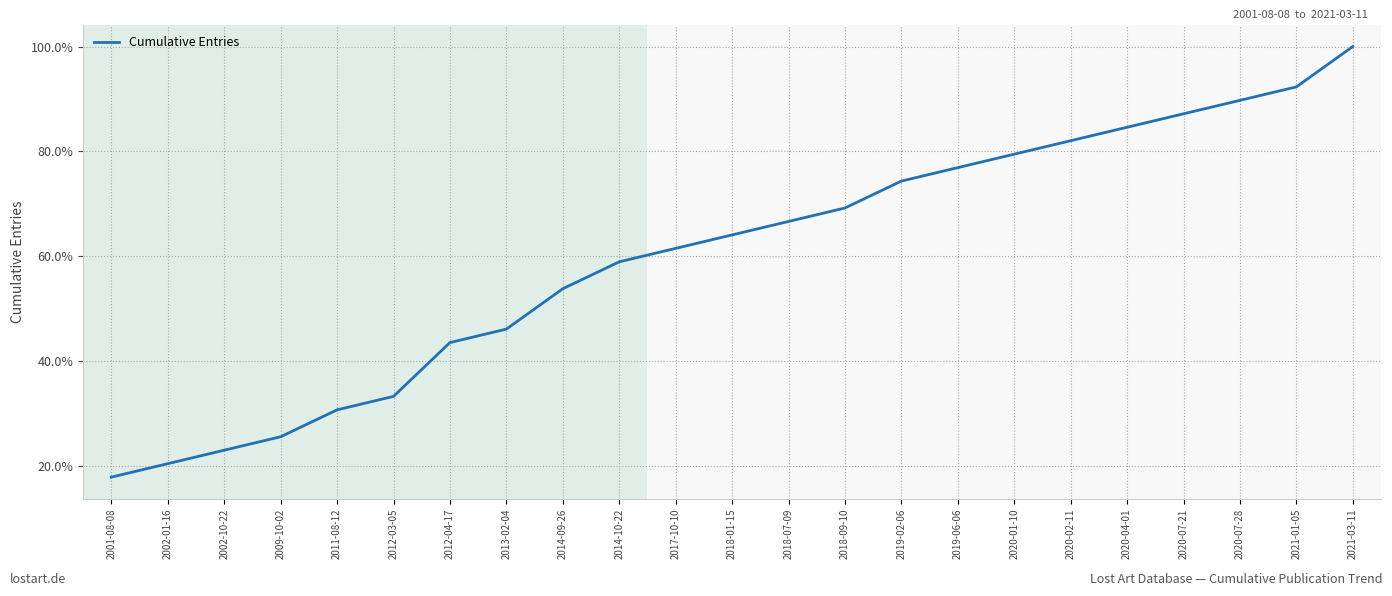

Reading right to left, transcribe all the data shown in this chart.

1.0	0.9	0.9	0.9	0.8	0.8	0.8	0.8	0.7	0.7	0.7	0.6	0.6	0.6	0.5	0.5	0.4	0.3	0.3	0.3	0.2	0.2	0.2